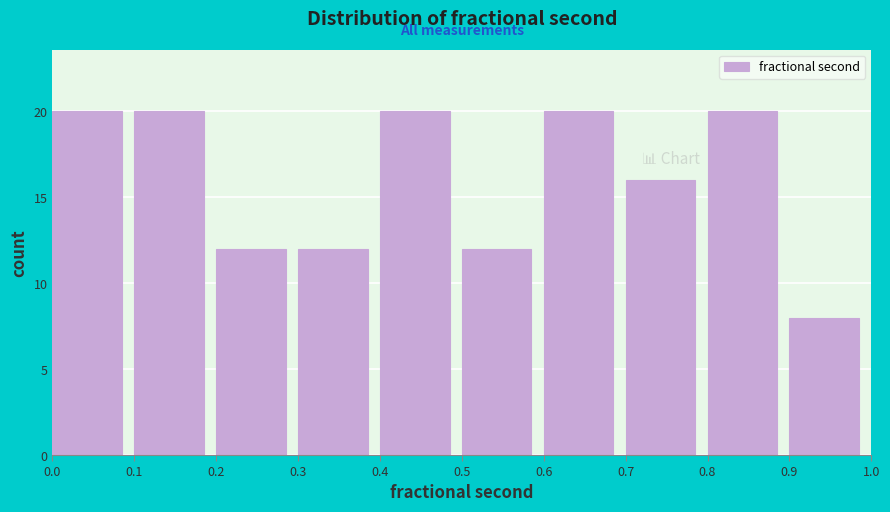

How tall is the bar that spans 0.9 to 1.0 on the x-axis? The values are not printed on the chart, so give them approximately, as read against the axis.

8